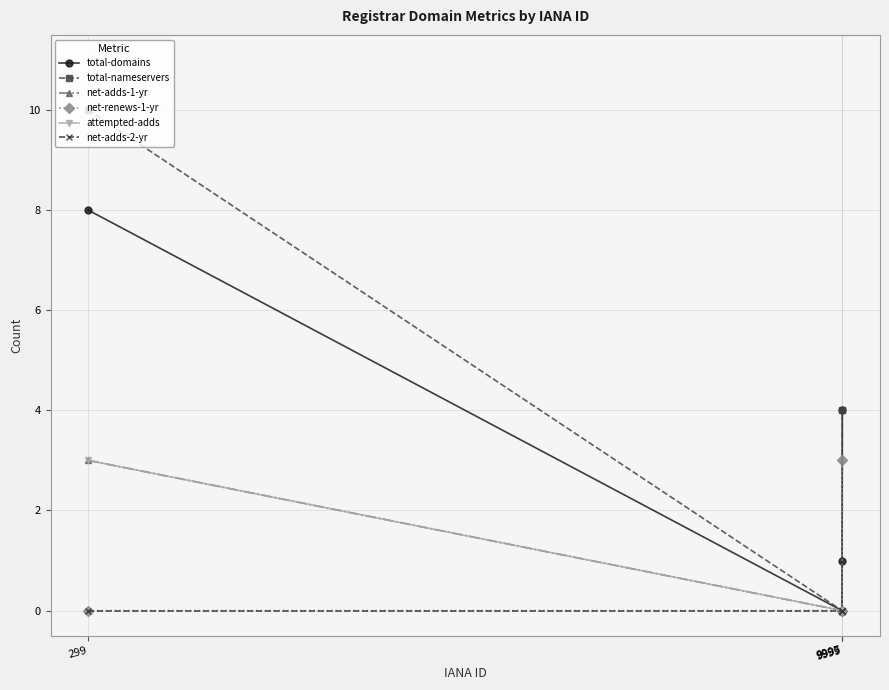

True or false: total-nameservers and total-domains intersect in this chart.

False